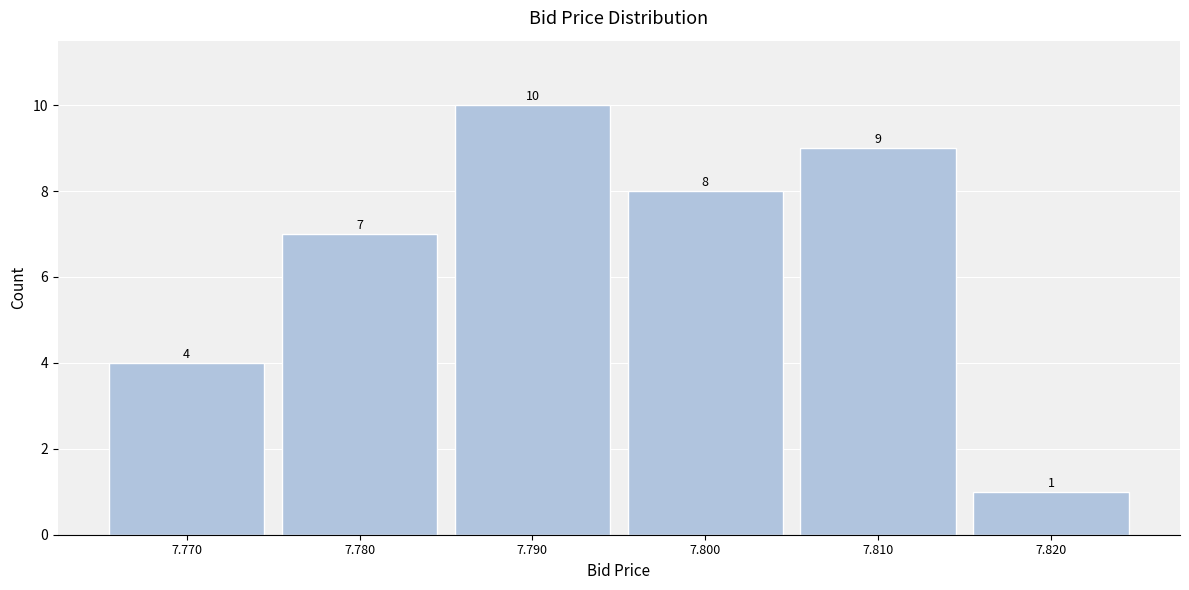

Reading left to right, list all the values displayed in this chart.

4	7	10	8	9	1